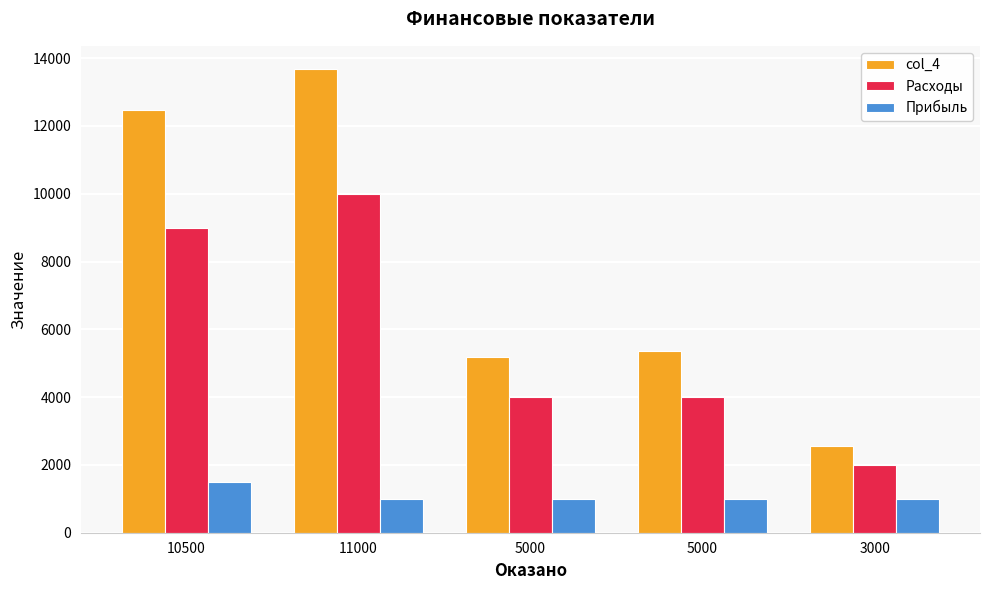

How many categories are shown in the chart?

5